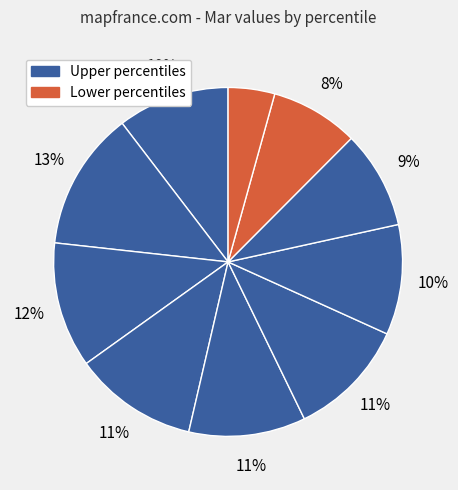

Is there any slice that represents more than half of the pie?

No